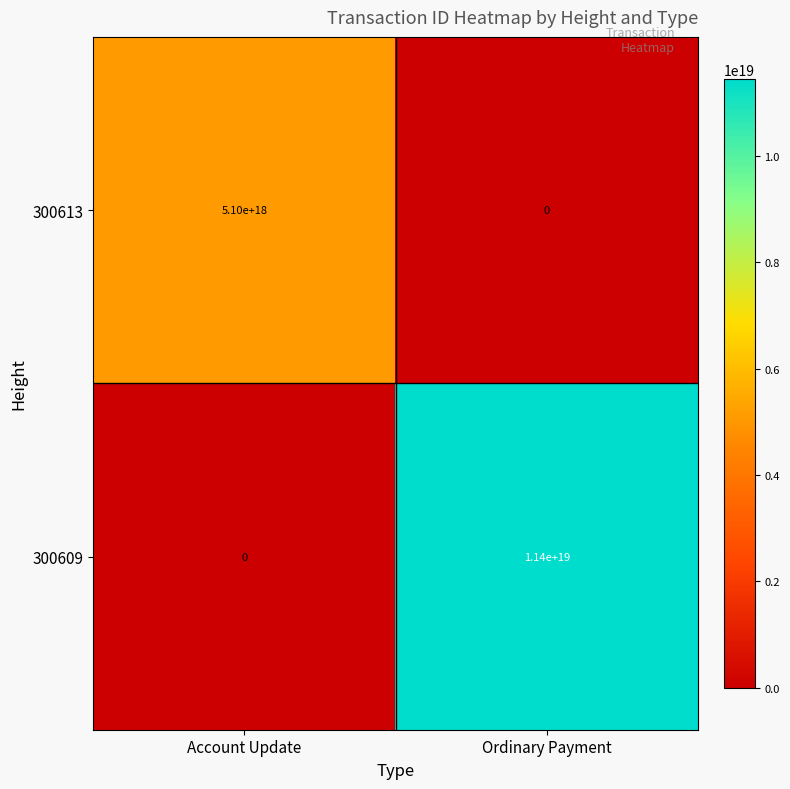

At which label is 300613 closest to 2550000000000000000?

Account Update